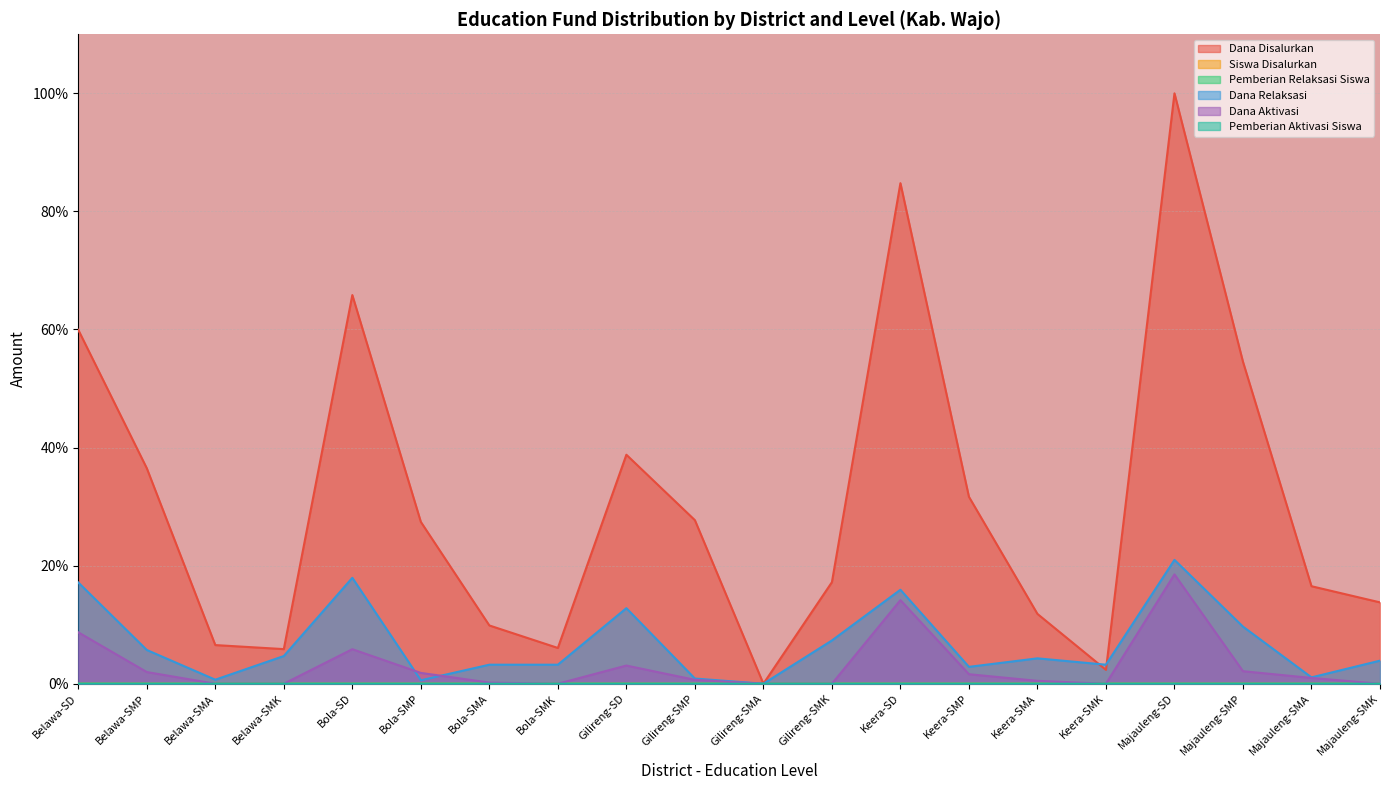

Which series has the largest total across all categories?

Dana Disalurkan